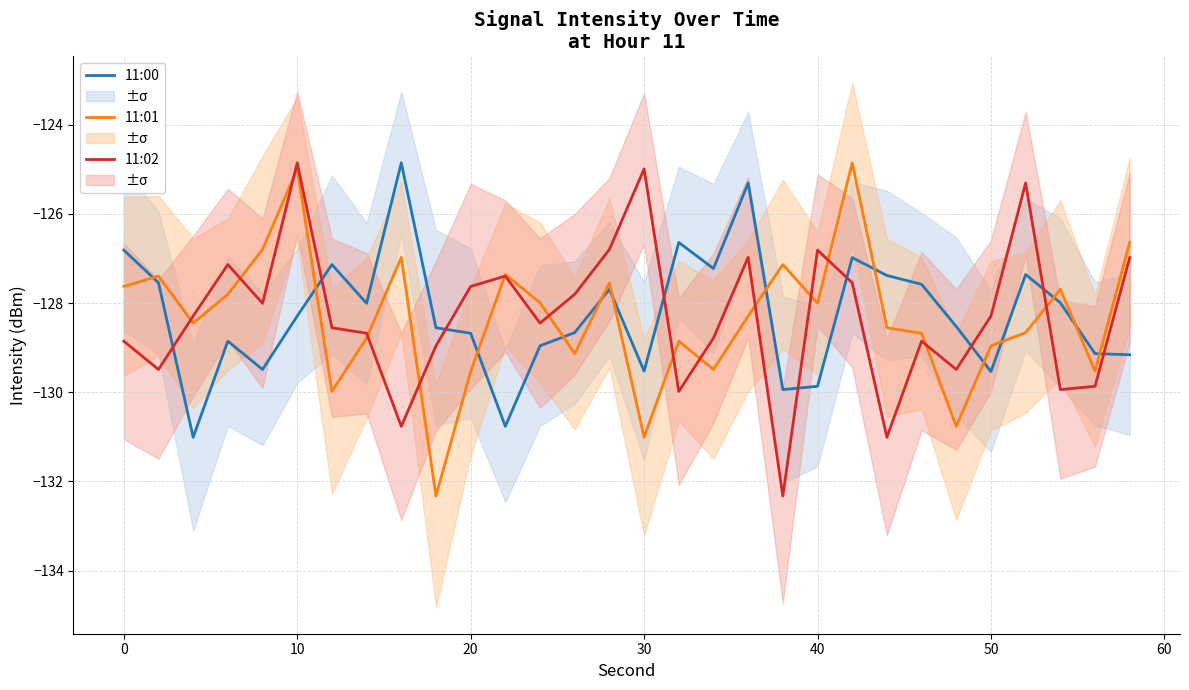

Reading left to right, what are all the values shown in this chart?

11:00: -126.8	-127.5	-131.0	-128.9	-129.5	-128.3	-127.1	-128.0	-124.9	-128.6	-128.7	-130.8	-129.0	-128.7	-127.7	-129.5	-126.6	-127.2	-125.3	-129.9	-129.9	-127.0	-127.4	-127.6	-128.5	-129.5	-127.4	-128.0	-129.1	-129.2
11:01: -127.6	-127.4	-128.4	-127.8	-126.8	-125.0	-130.0	-128.8	-127.0	-132.3	-129.5	-127.4	-128.0	-129.1	-127.5	-131.0	-128.9	-129.5	-128.3	-127.1	-128.0	-124.9	-128.6	-128.7	-130.8	-129.0	-128.7	-127.7	-129.5	-126.6
11:02: -128.9	-129.5	-128.3	-127.1	-128.0	-124.9	-128.6	-128.7	-130.8	-129.0	-127.6	-127.4	-128.4	-127.8	-126.8	-125.0	-130.0	-128.8	-127.0	-132.3	-126.8	-127.5	-131.0	-128.9	-129.5	-128.3	-125.3	-129.9	-129.9	-127.0